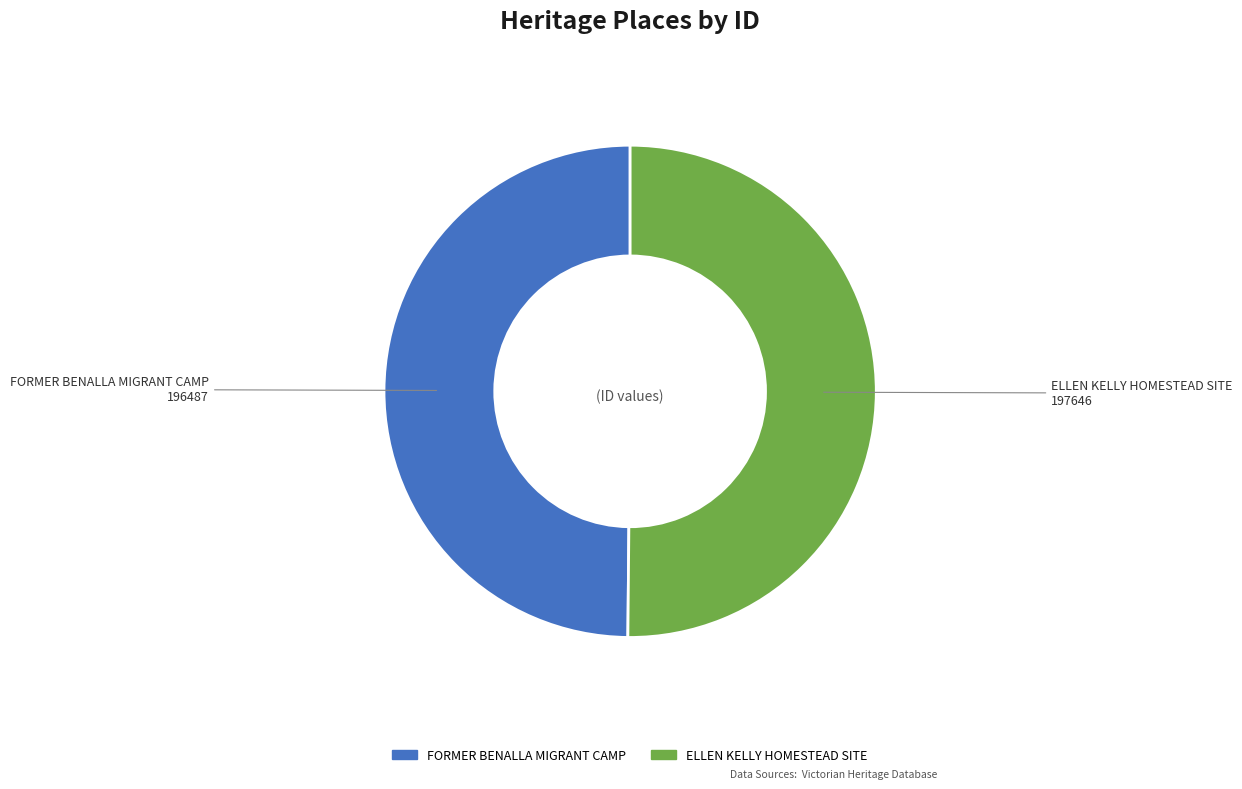

True or false: ELLEN KELLY HOMESTEAD SITE accounts for 65% of the total.

False